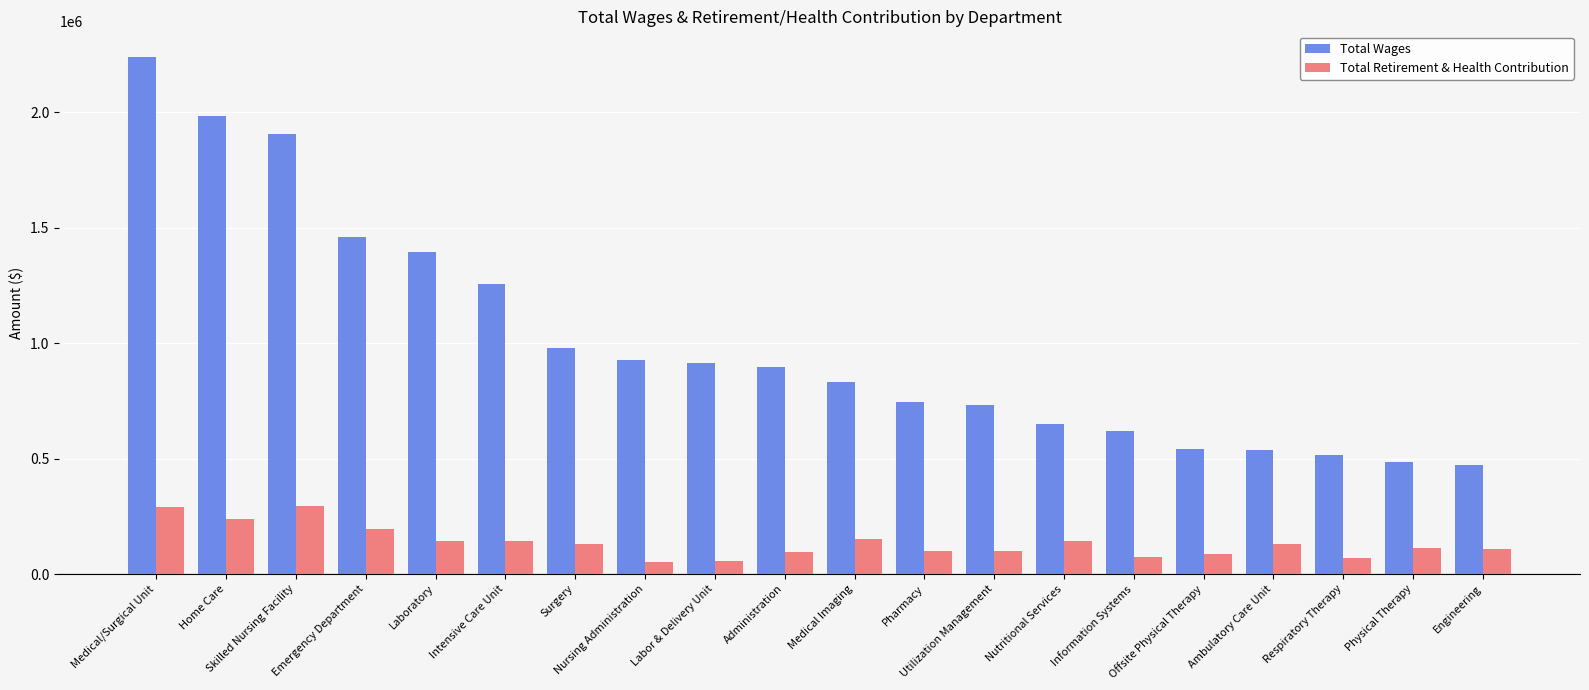

At which label is Total Wages closest to 1355811?

Laboratory